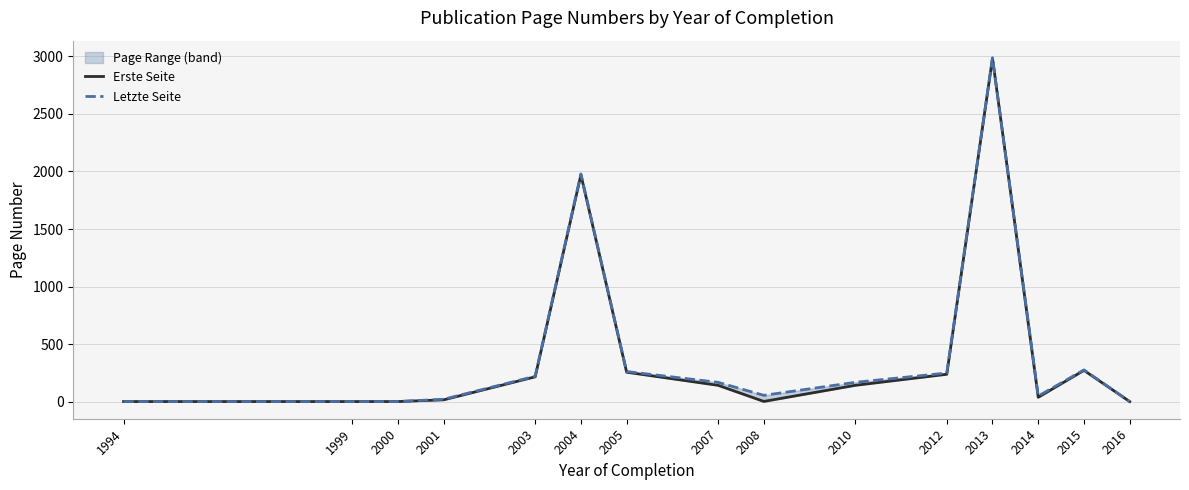

What are all the series names shown in the legend?

Erste Seite, Letzte Seite